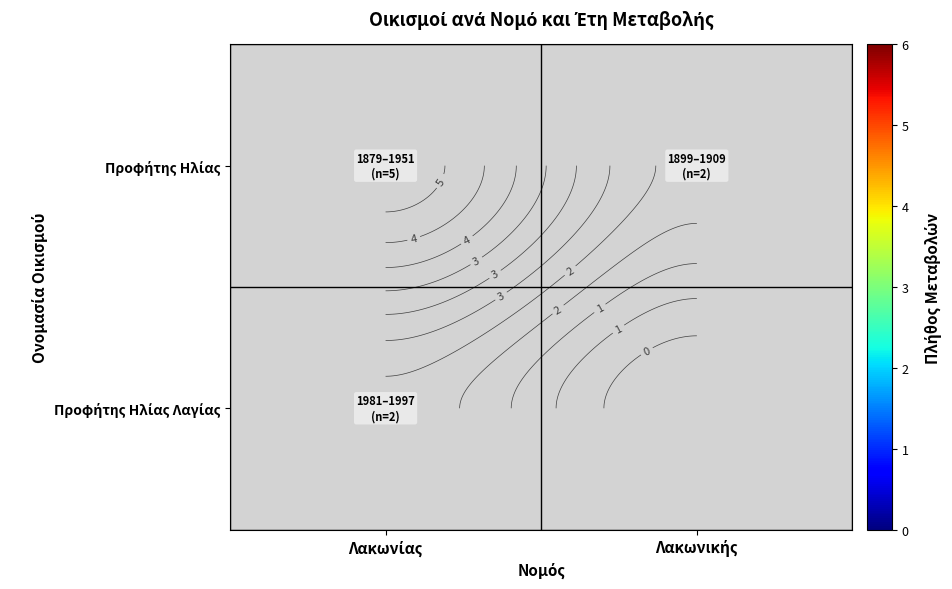

Which series has the largest range (max minus min)?

Προφήτης Ηλίας